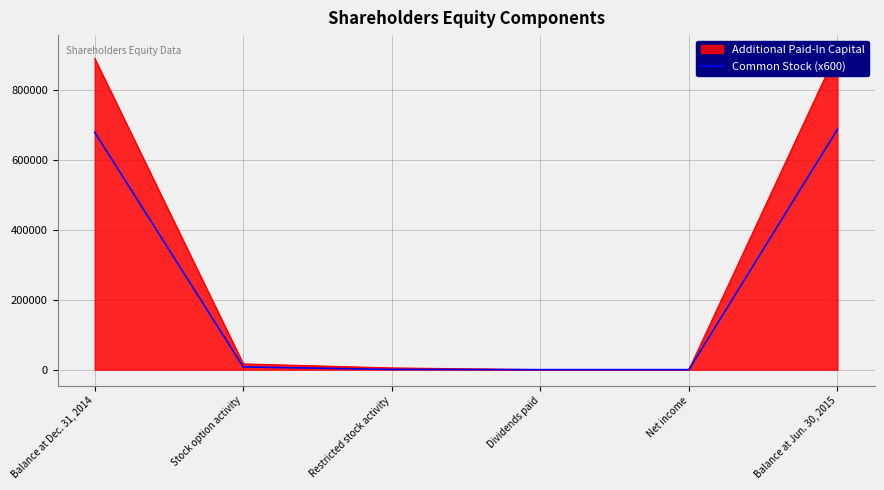

Between Balance at Jun. 30, 2015 and Balance at Dec. 31, 2014, which is larger?

Balance at Jun. 30, 2015